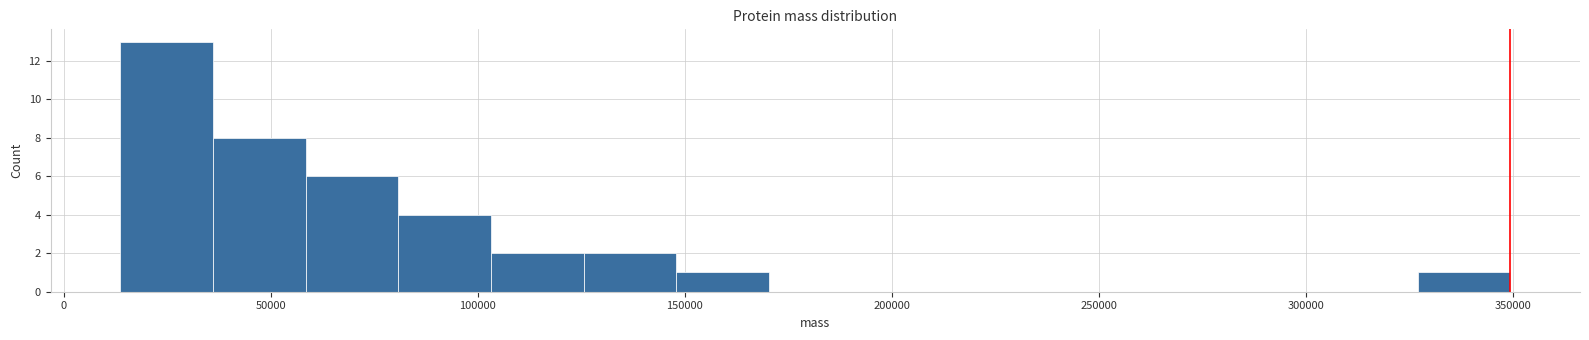

Reading left to right, transcribe this chart: for each bar, give the range it covers on the x-axis and its height. Neither the bar edges nor the heights are printed on the chart, so give them approximately, as read against the axes.

15000 to 35000: 13
35000 to 60000: 8
60000 to 80000: 6
80000 to 105000: 4
105000 to 125000: 2
125000 to 150000: 2
150000 to 170000: 1
170000 to 195000: 0
195000 to 215000: 0
215000 to 240000: 0
240000 to 260000: 0
260000 to 280000: 0
280000 to 305000: 0
305000 to 325000: 0
325000 to 350000: 1